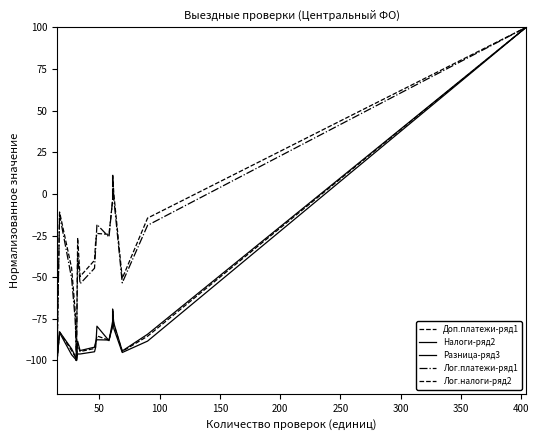

What is the lowest value of the Лог.налоги-ряд2 series?

-100.0